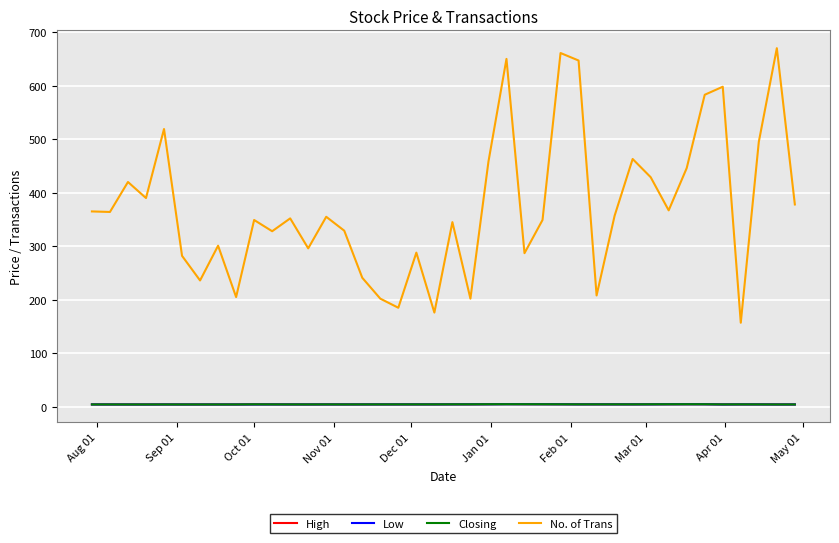

Which series has the widest spread of values?

No. of Trans